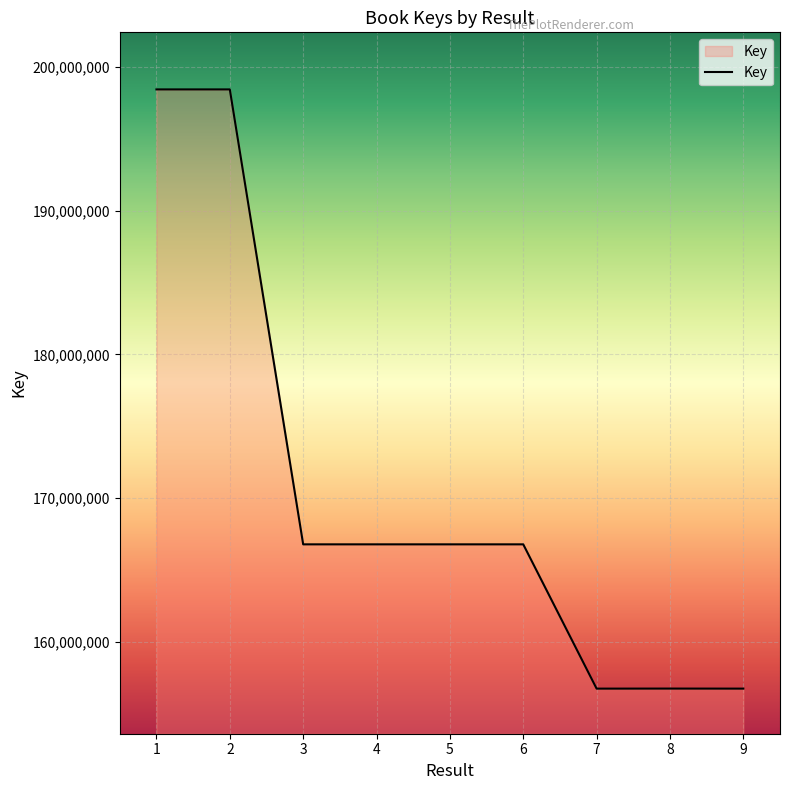

What is the maximum value shown in the chart?

198422044